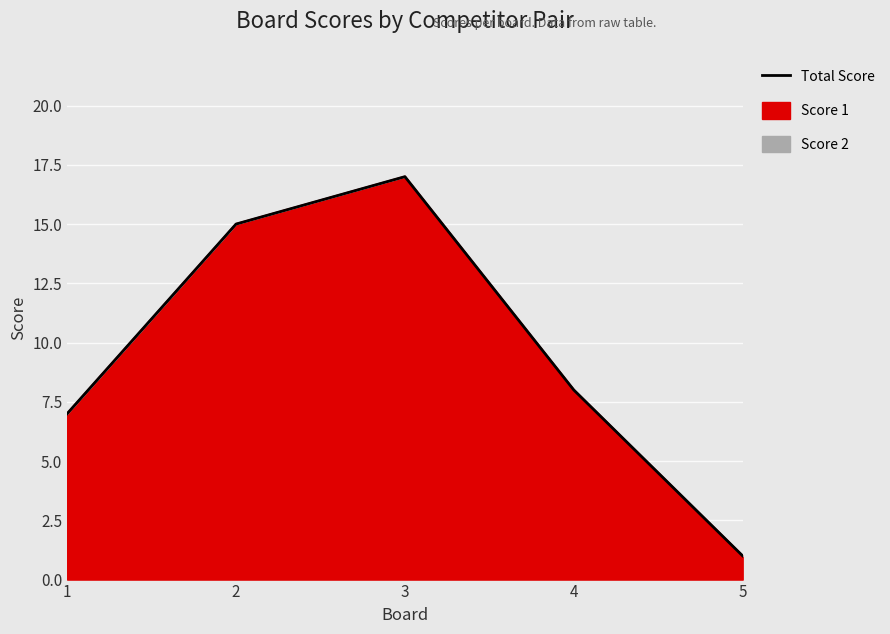

Reading left to right, list all the values displayed in this chart.

1=7	2=15	3=17	4=8	5=1